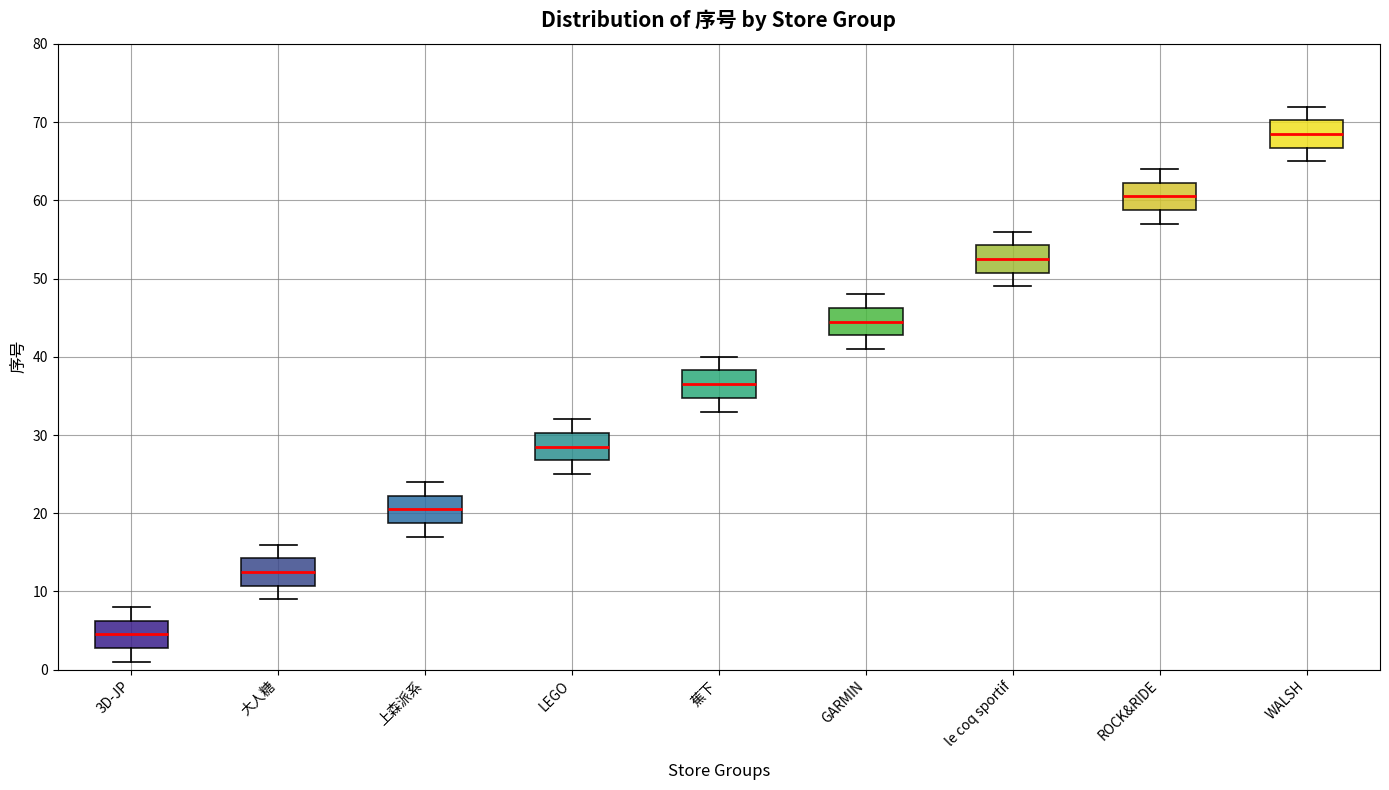

Where does the lower whisker of the box for WALSH end on the y-axis? The values are not printed on the chart, so give them approximately, as read against the axis.

65